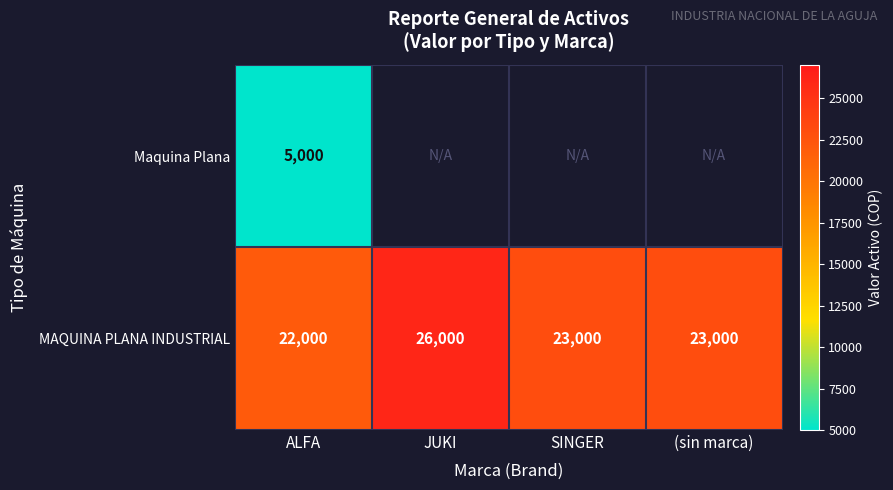

Which has a higher value, ALFA or SINGER?

SINGER